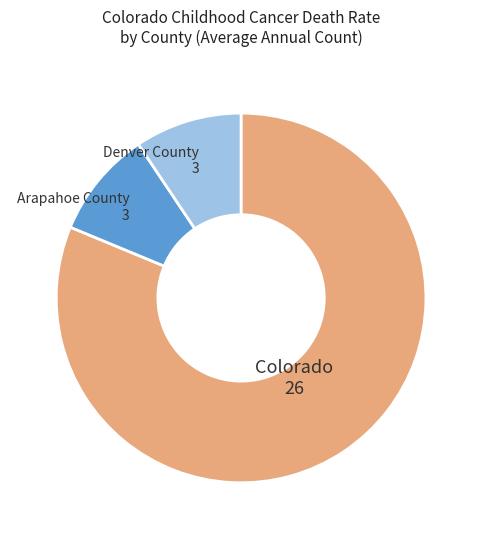

Approximately how many times larger is the value at Colorado compared to Denver County?

8.7